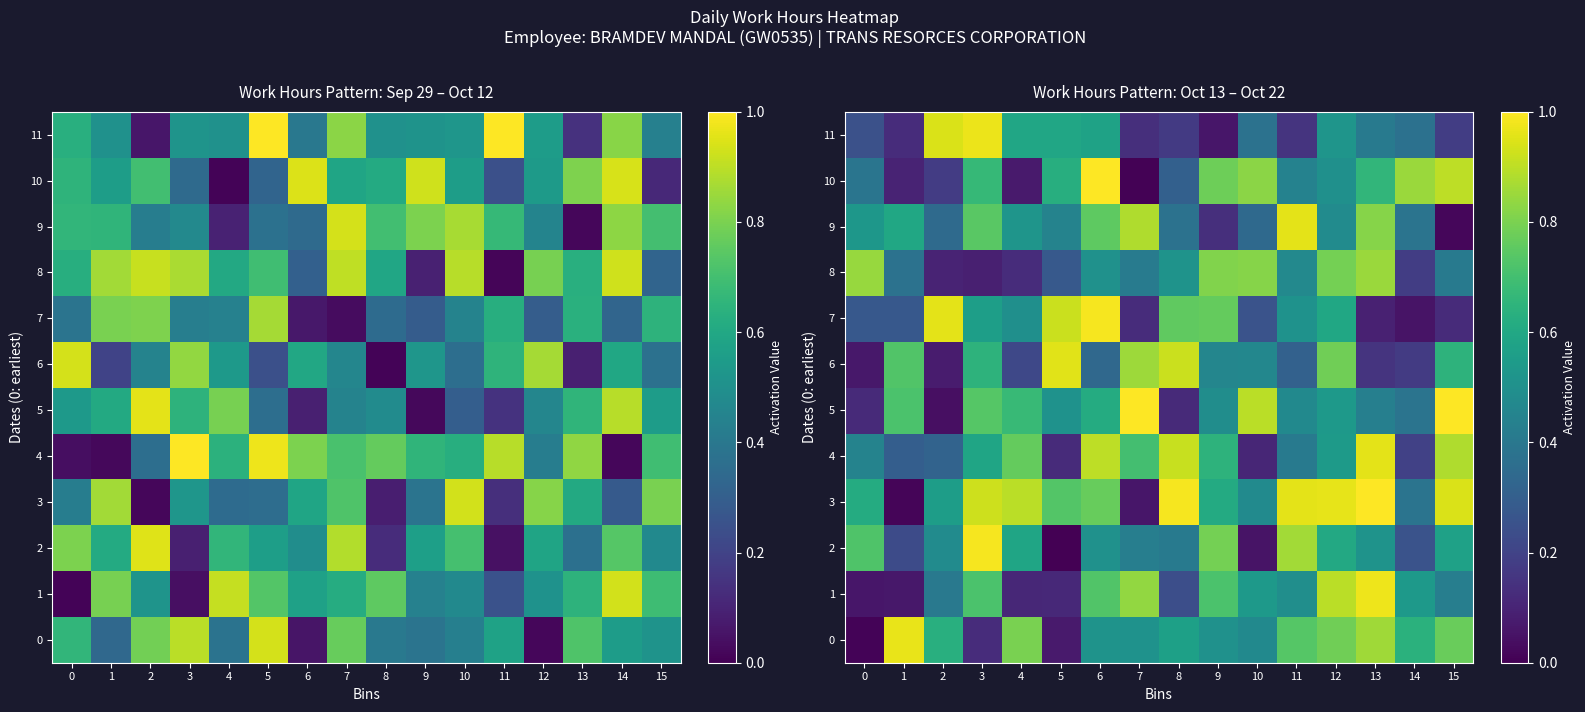

Which category has the highest value in the 0 series?

1